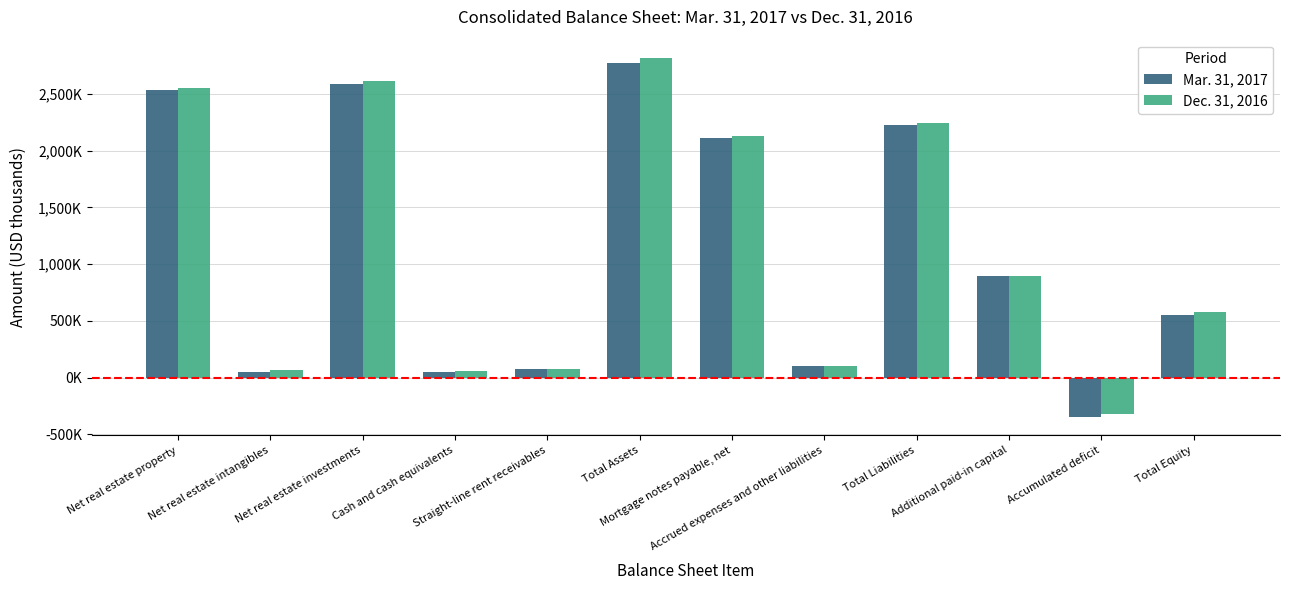

What is the label of the 11th bar from the right?

Net real estate intangibles